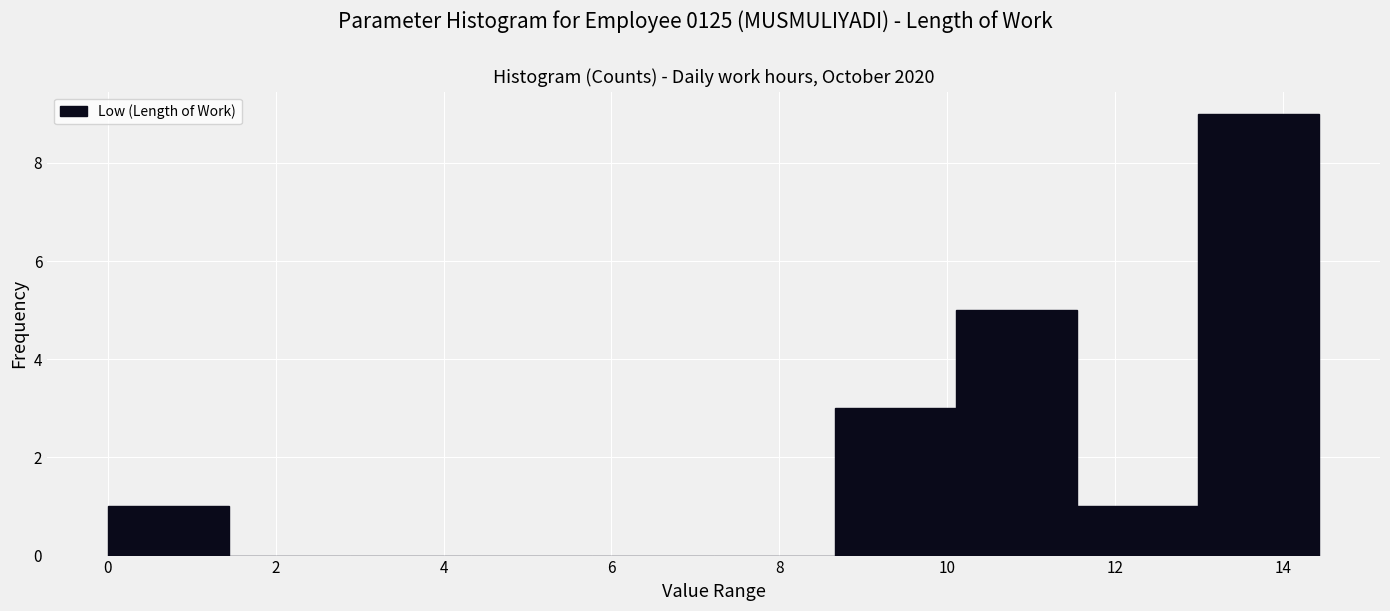

Reading left to right, list every bar in this chart as the range it spans on the x-axis followed by its height. Neither the bar edges nor the heights are printed on the chart, so give them approximately, as read against the axes.

0.0 to 1.4: 1
1.4 to 2.8: 0
2.8 to 4.4: 0
4.4 to 5.8: 0
5.8 to 7.2: 0
7.2 to 8.6: 0
8.6 to 10.2: 3
10.2 to 11.6: 5
11.6 to 13.0: 1
13.0 to 14.4: 9